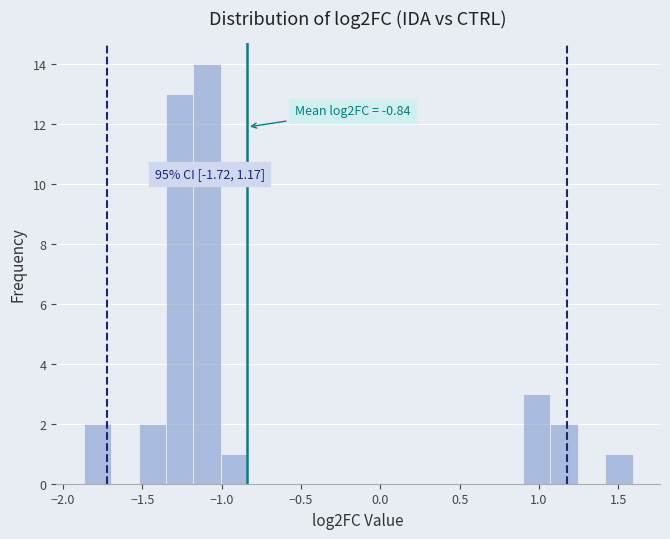

Read against the x-axis, roughly where is the centre of the tallest bar?

-1.10